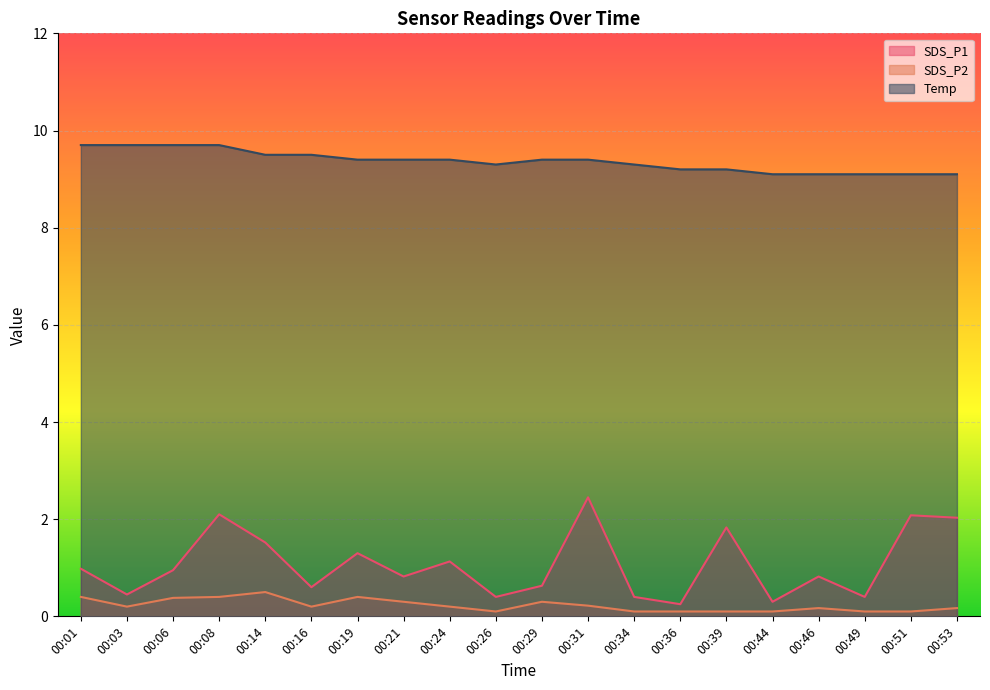

Which series has the largest total across all categories?

Temp